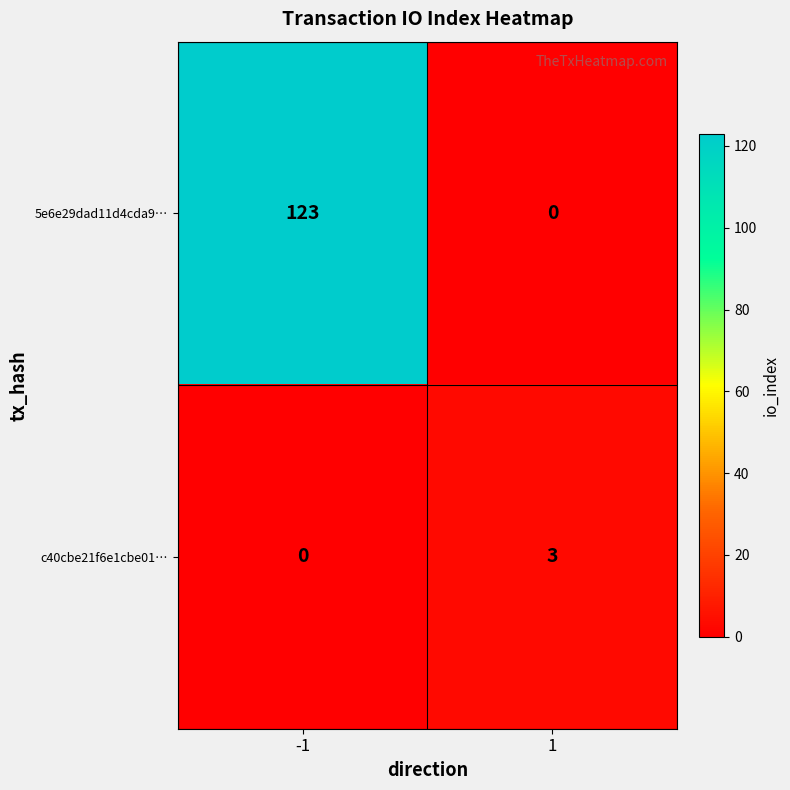

Rank the series by their average value, from lowest to highest.

c40cbe21f6e1cbe01…, 5e6e29dad11d4cda9…